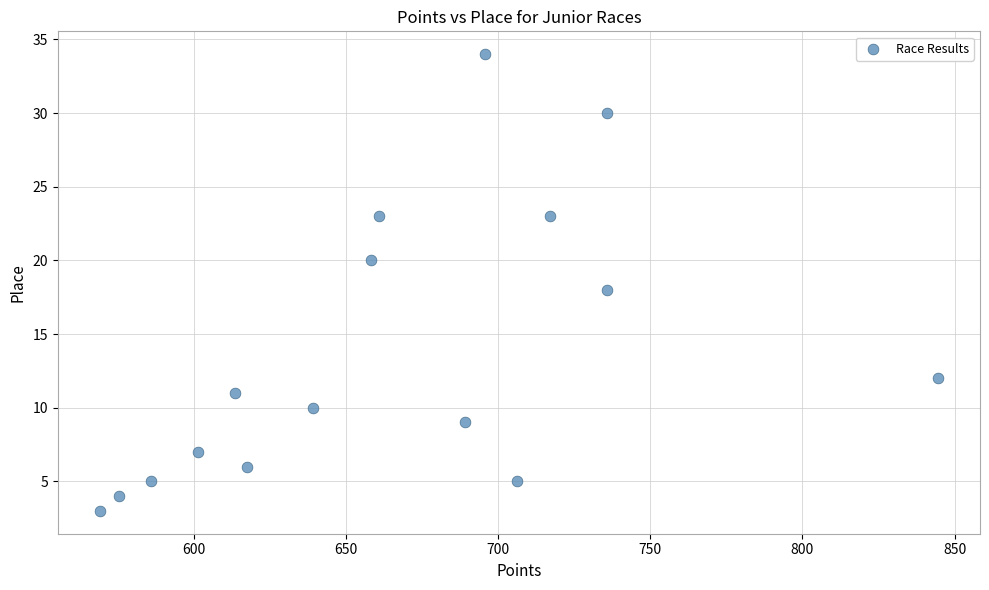

What is the range of Y values (max minus min)?

31